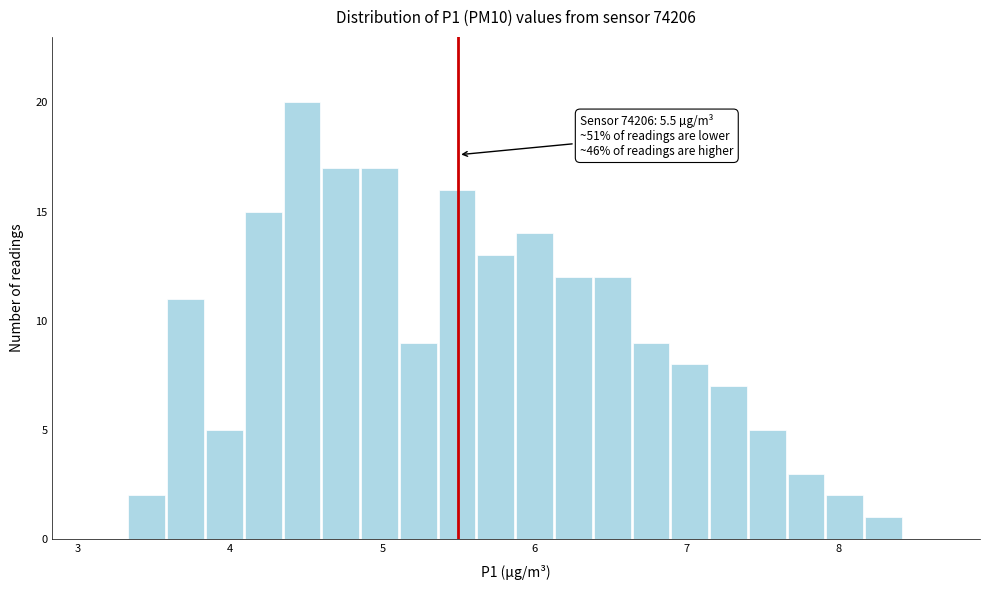

Around what value on the x-axis is the tallest bar? Give the approximate position of its centre, as read against the axis.

4.5